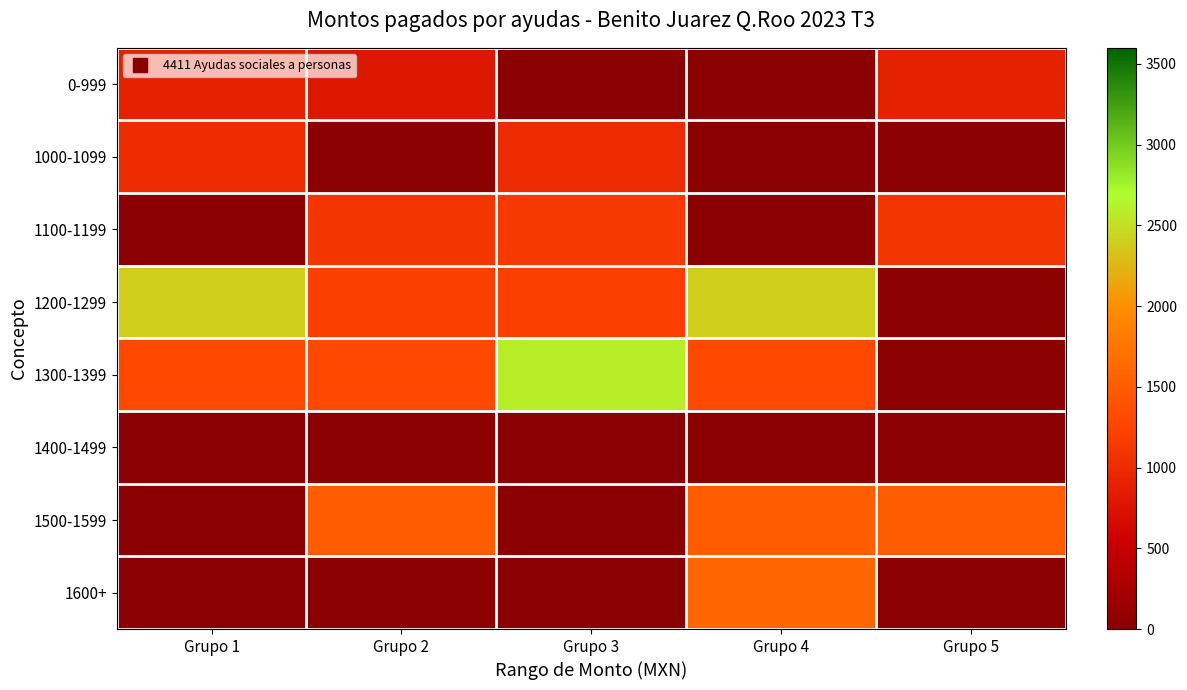

At which category is the sum across all series the highest?

Grupo 4